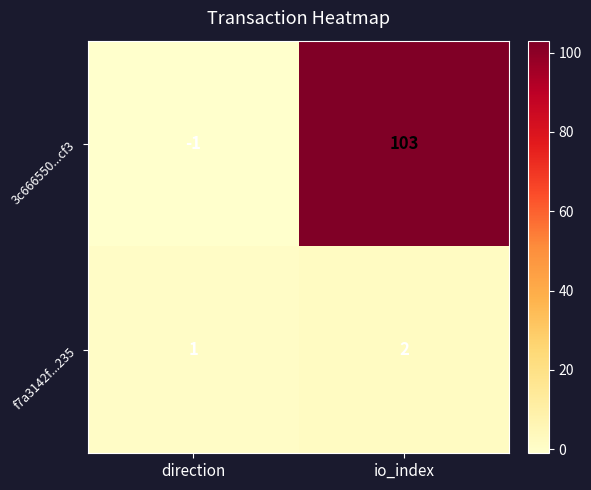

Which series has the widest spread of values?

3c666550...cf3